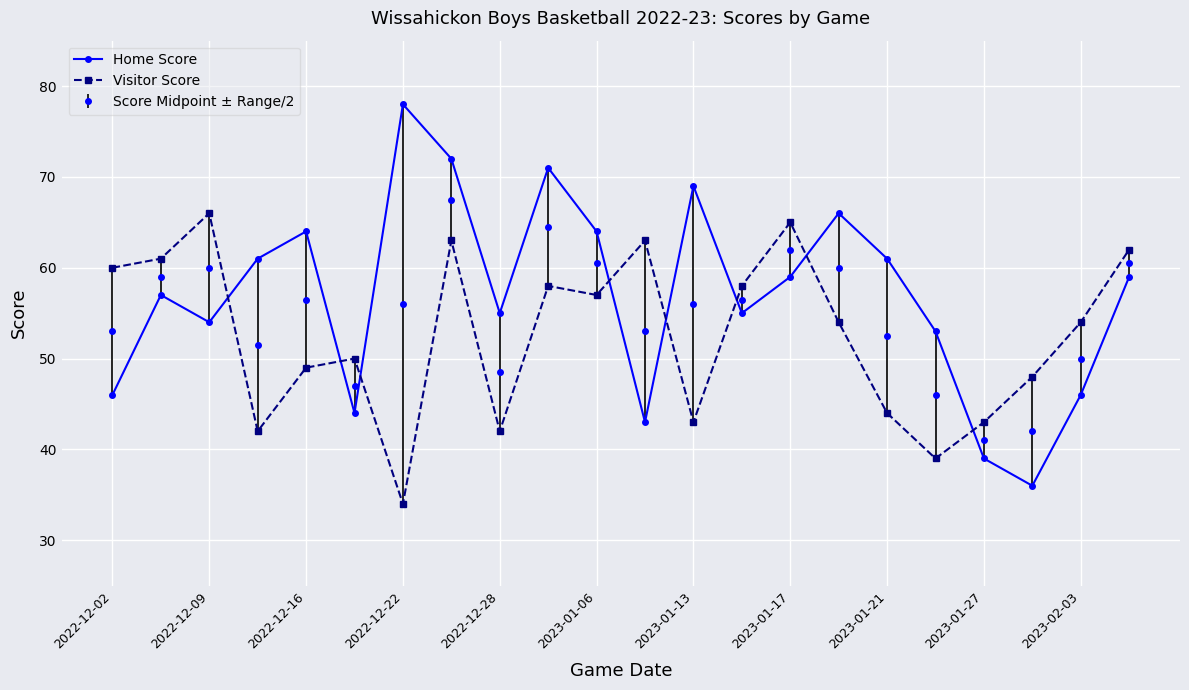

What is the highest value of the Visitor Score series?

66.0